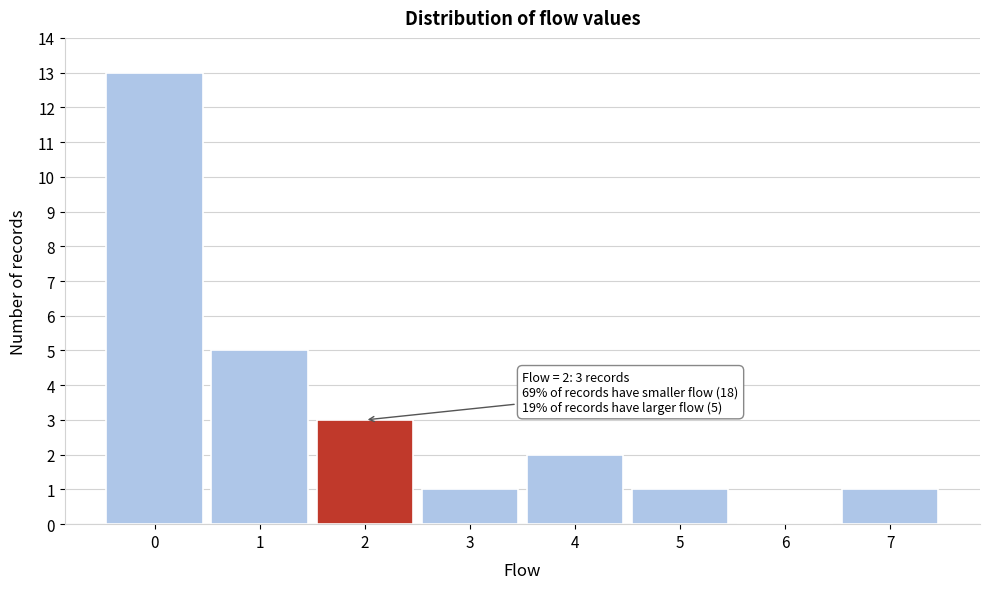

Which range on the x-axis has the tallest bar?

-0.5 to 0.5